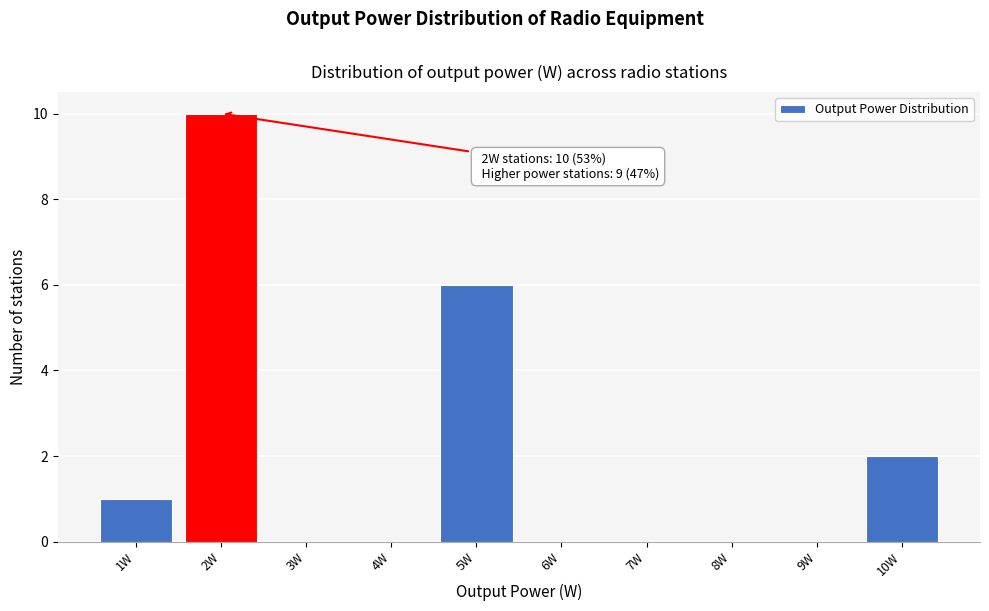

Over which range of the x-axis is the bar tallest?

1.5 to 2.5